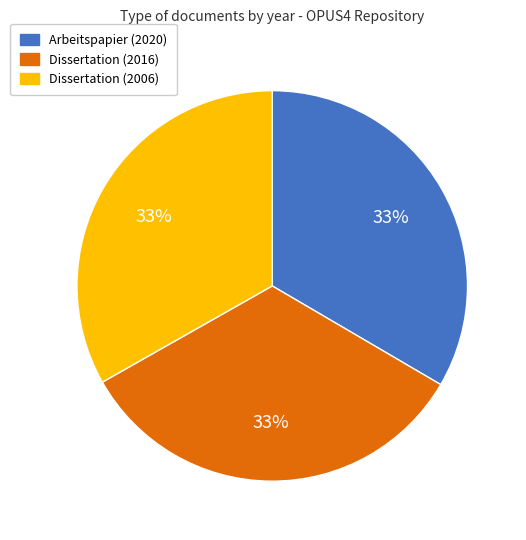

To the nearest percent, what is the combined percentage of Dissertation (2016) and Arbeitspapier (2020)?

67%